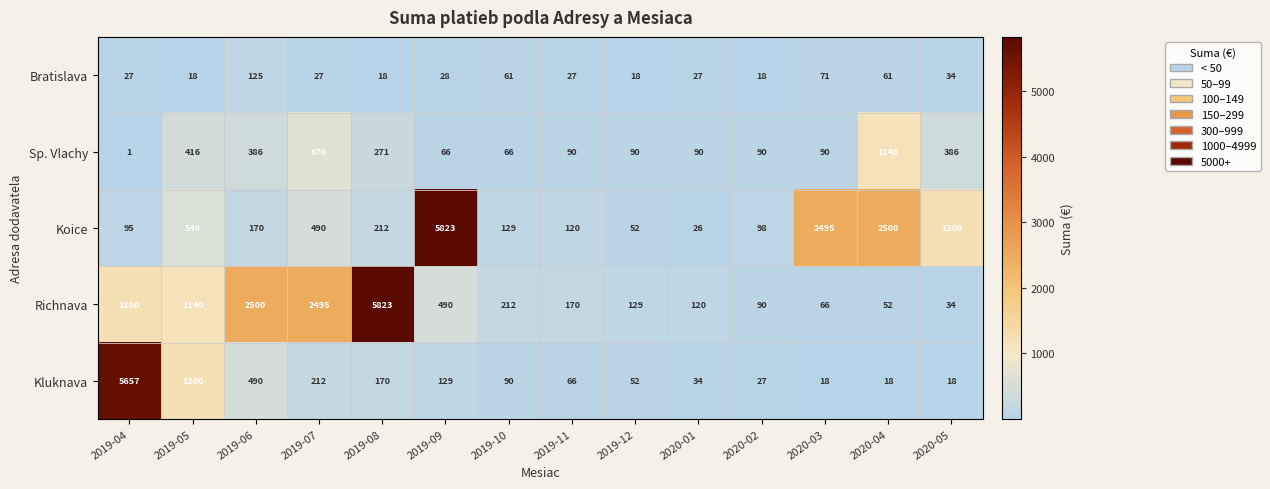

What is the average value of the Richnava series?

1037